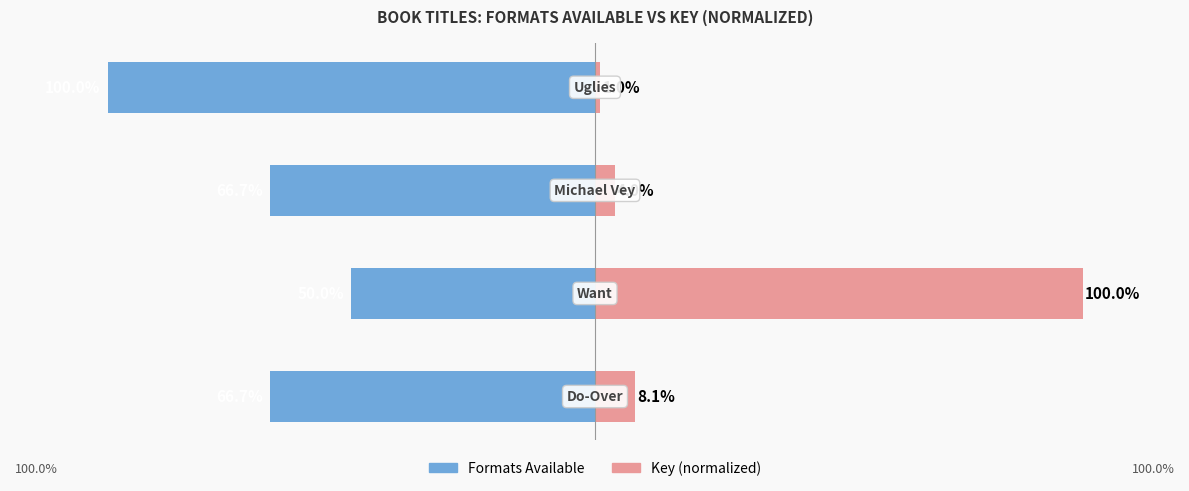

How many groups of bars are there?

4